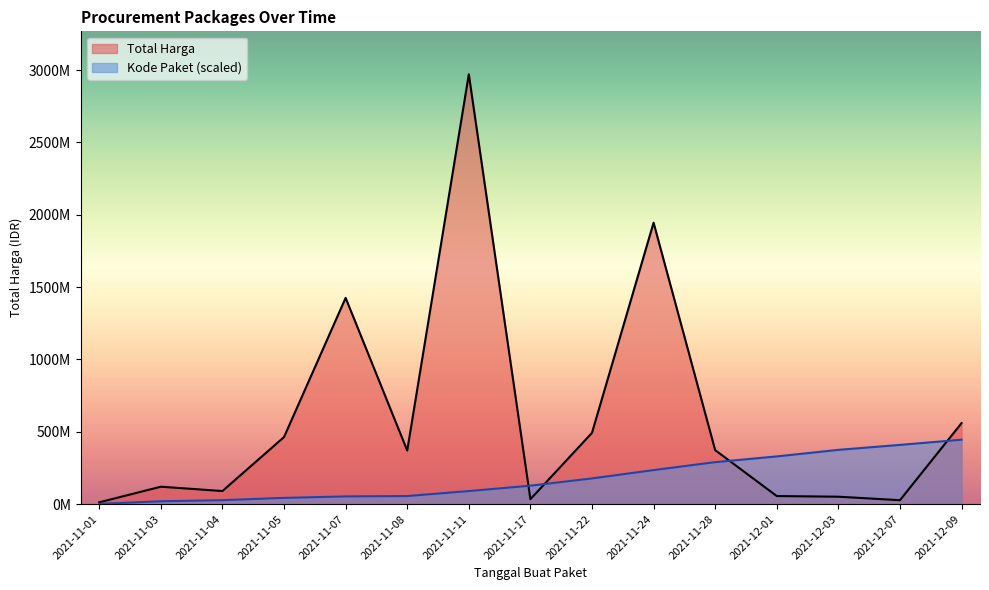

Which series has the largest range (max minus min)?

Total Harga